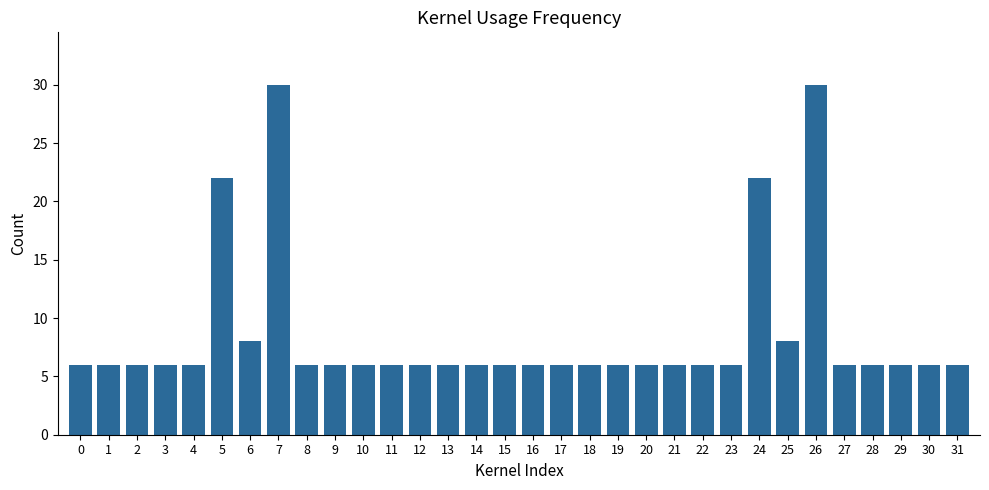

What is the greatest value displayed?

30